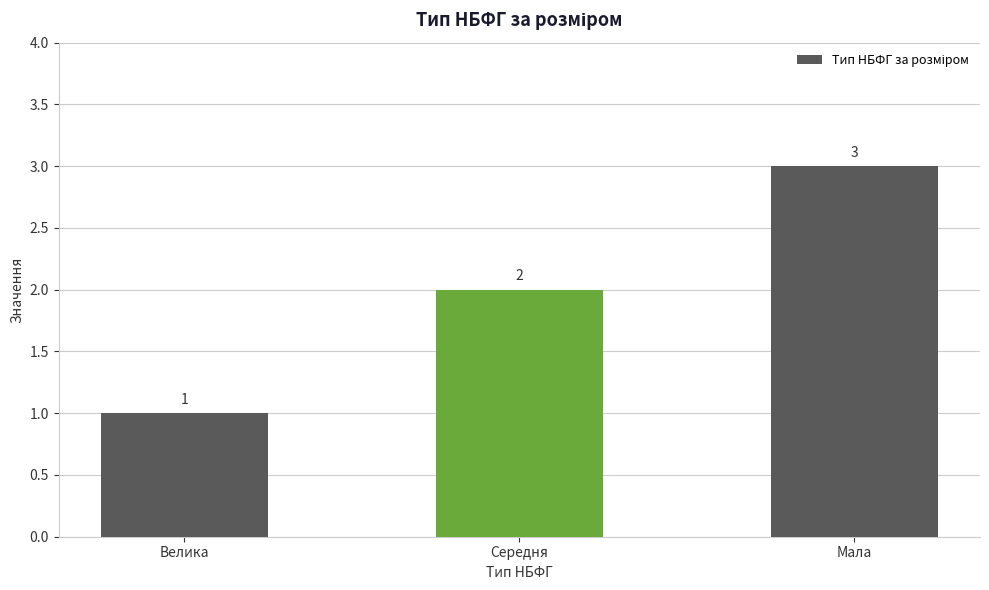

Reading left to right, list all the values displayed in this chart.

1	2	3